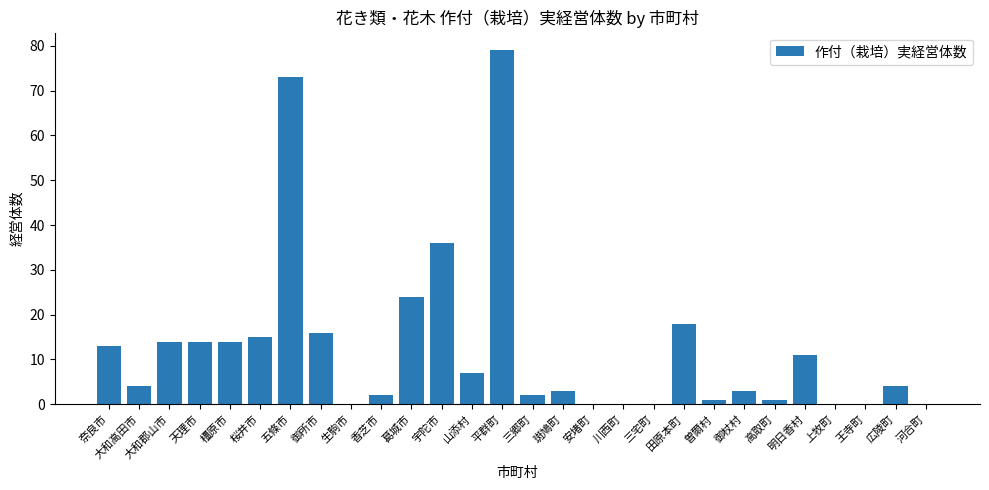

Reading left to right, list all the values displayed in this chart.

奈良市=13	大和高田市=4	大和郡山市=14	天理市=14	橿原市=14	桜井市=15	五條市=73	御所市=16	生駒市=0	香芝市=2	葛城市=24	宇陀市=36	山添村=7	平群町=79	三郷町=2	斑鳩町=3	安堵町=0	川西町=0	三宅町=0	田原本町=18	曽爾村=1	御杖村=3	高取町=1	明日香村=11	上牧町=0	王寺町=0	広陵町=4	河合町=0